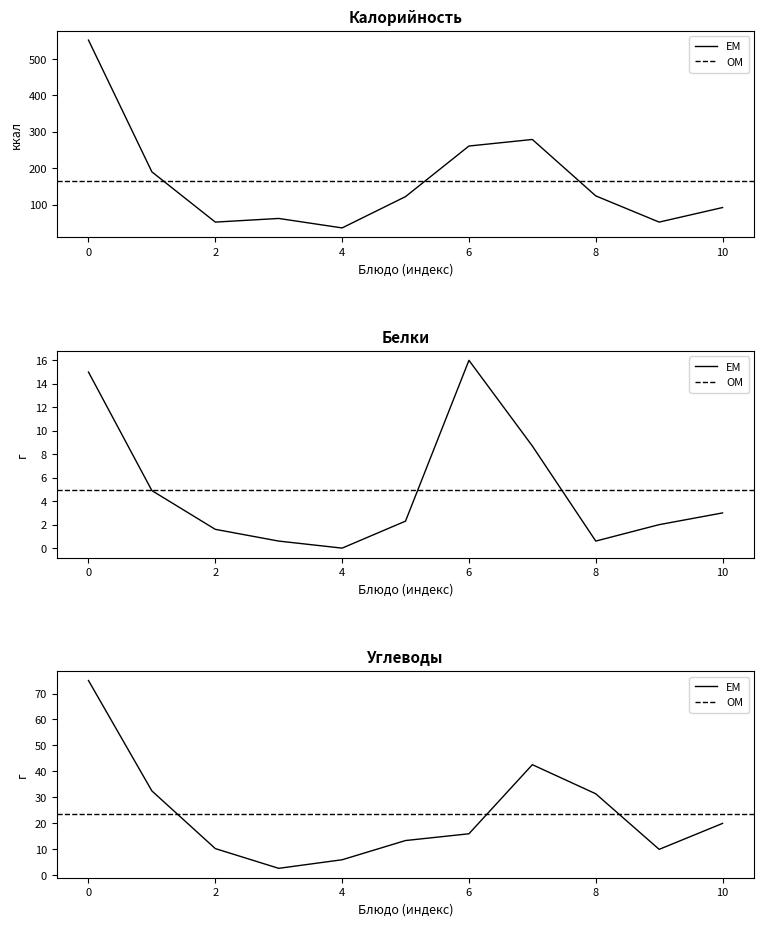

The value of Калорийность at 2 is 52.0. True or false?

True